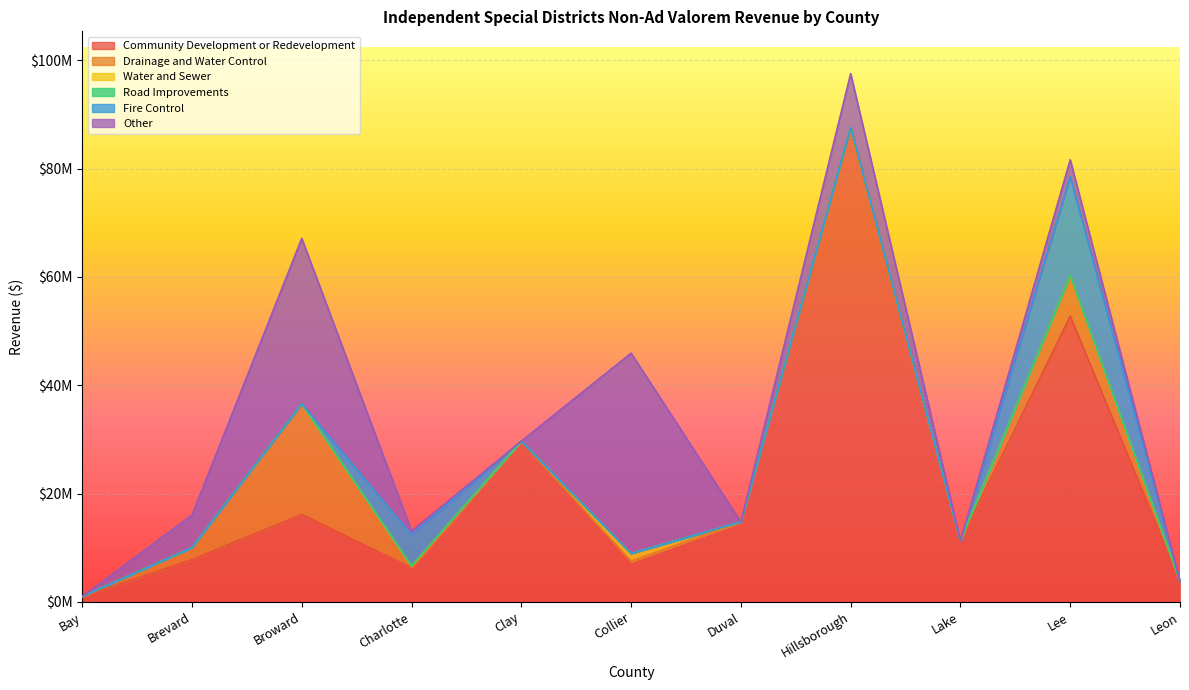

True or false: Community Development or Redevelopment has more than 0 interior local peaks.

True